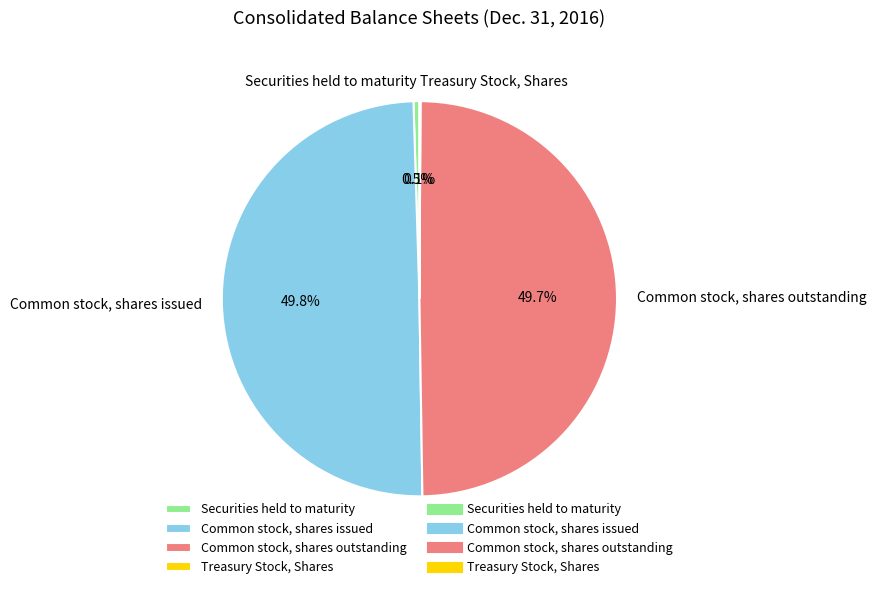

To the nearest percent, what portion does Common stock, shares issued represent?

50%